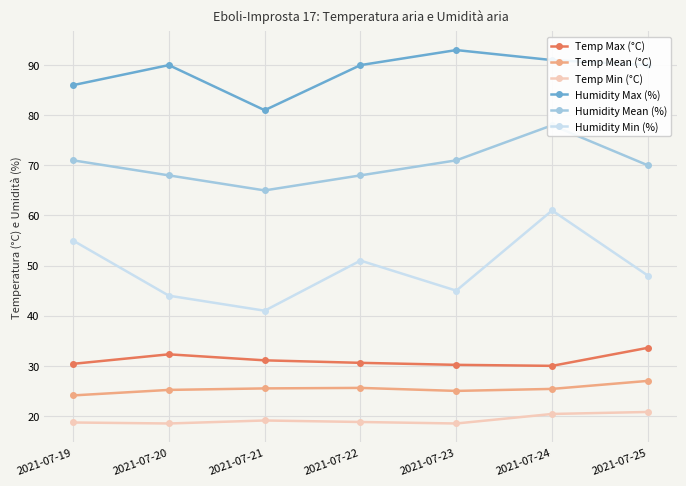

True or false: Temp Mean (°C) has a value of 33.1 at 2021-07-19.

False